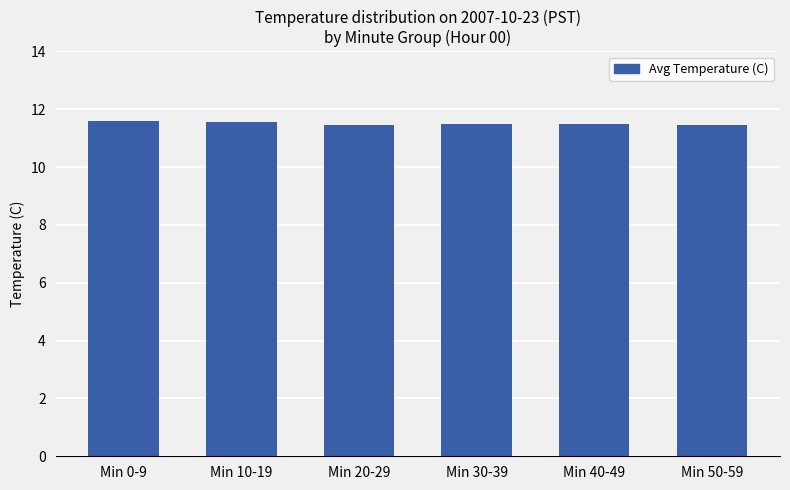

What is the label of the 5th bar from the right?

Min 10-19